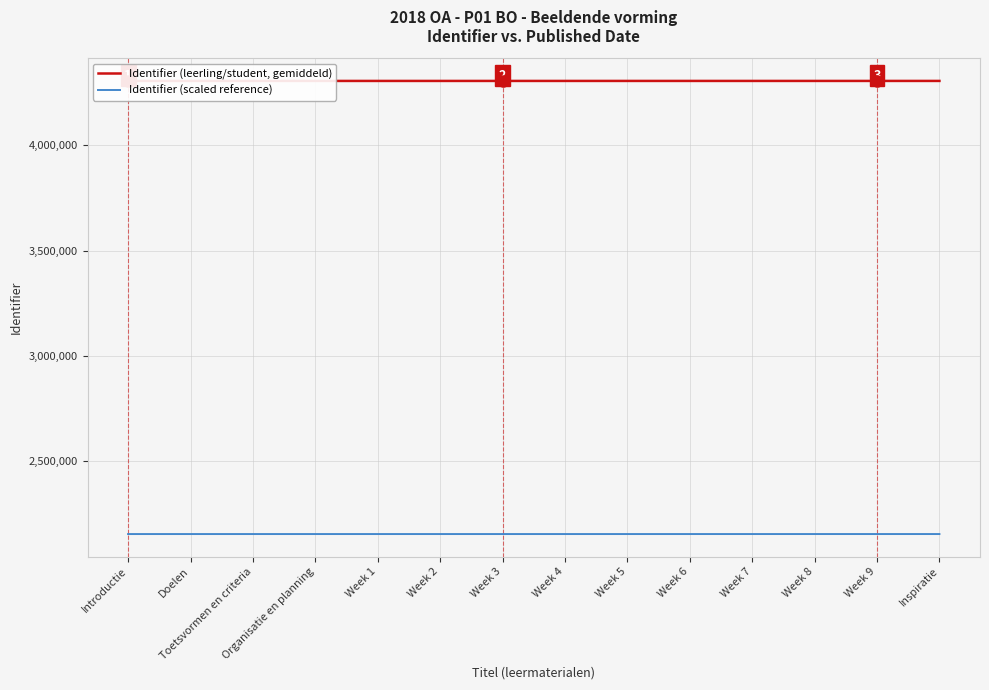

What is the total value across all series at Week 5?

6458568.0